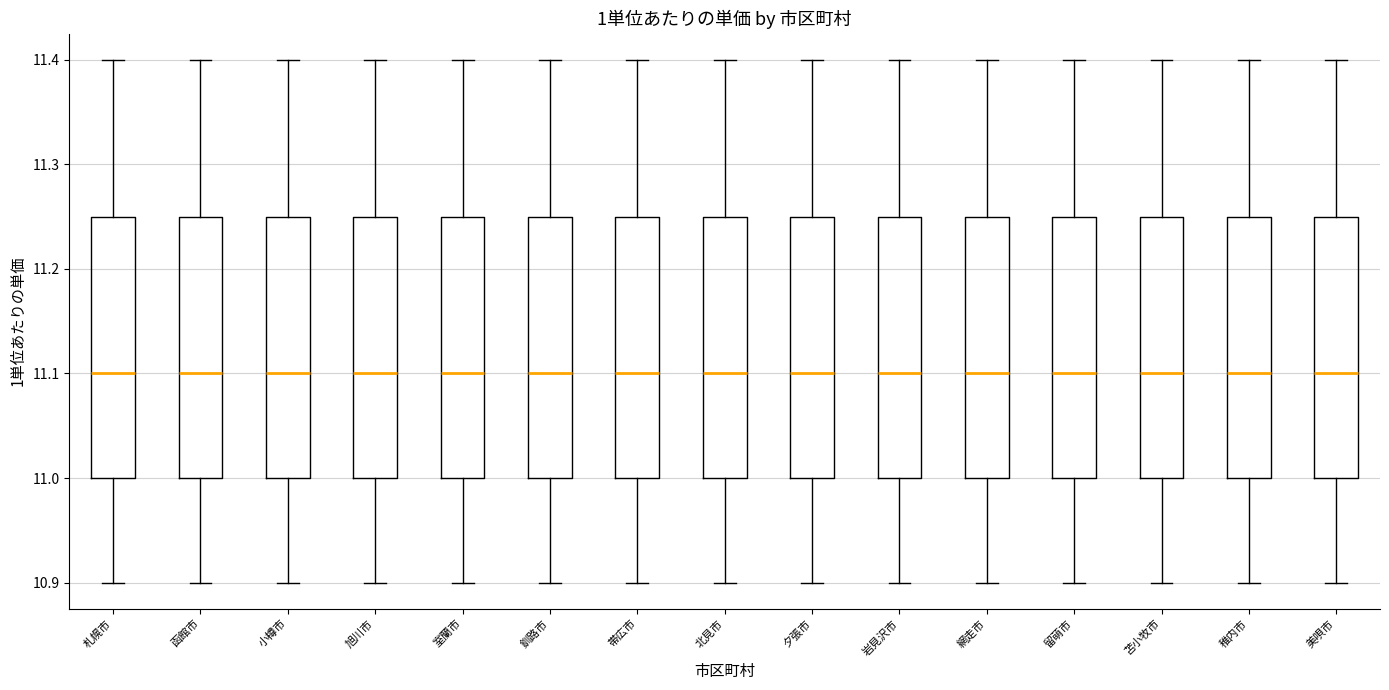

Reading left to right, transcribe this box plot: for each box, give where its median line is, the range the box spans, and where its two whiskers end, as read against the y-axis. The values are not printed on the chart, so give them approximately, as read against the axis.

札幌市: median 11.10, box 11.00 to 11.25, whiskers 10.90 to 11.40
函館市: median 11.10, box 11.00 to 11.25, whiskers 10.90 to 11.40
小樽市: median 11.10, box 11.00 to 11.25, whiskers 10.90 to 11.40
旭川市: median 11.10, box 11.00 to 11.25, whiskers 10.90 to 11.40
室蘭市: median 11.10, box 11.00 to 11.25, whiskers 10.90 to 11.40
釧路市: median 11.10, box 11.00 to 11.25, whiskers 10.90 to 11.40
帯広市: median 11.10, box 11.00 to 11.25, whiskers 10.90 to 11.40
北見市: median 11.10, box 11.00 to 11.25, whiskers 10.90 to 11.40
夕張市: median 11.10, box 11.00 to 11.25, whiskers 10.90 to 11.40
岩見沢市: median 11.10, box 11.00 to 11.25, whiskers 10.90 to 11.40
網走市: median 11.10, box 11.00 to 11.25, whiskers 10.90 to 11.40
留萌市: median 11.10, box 11.00 to 11.25, whiskers 10.90 to 11.40
苫小牧市: median 11.10, box 11.00 to 11.25, whiskers 10.90 to 11.40
稚内市: median 11.10, box 11.00 to 11.25, whiskers 10.90 to 11.40
美唄市: median 11.10, box 11.00 to 11.25, whiskers 10.90 to 11.40